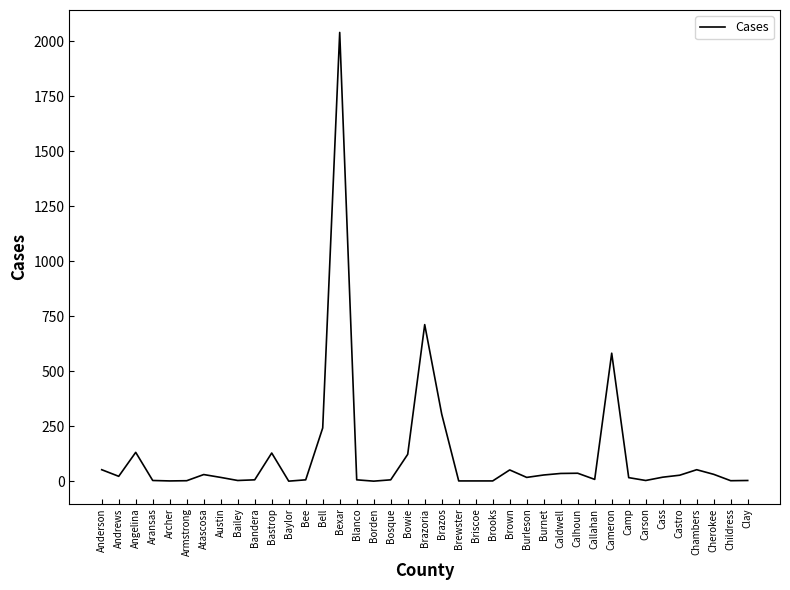

At which label is the value closest to 1020?

Brazoria